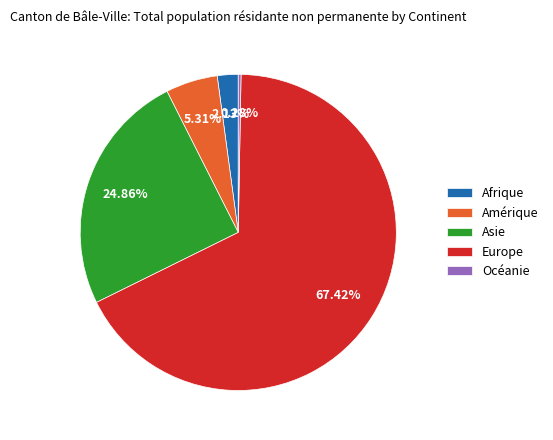

To the nearest percent, what is the combined percentage of Afrique and Asie?

27%